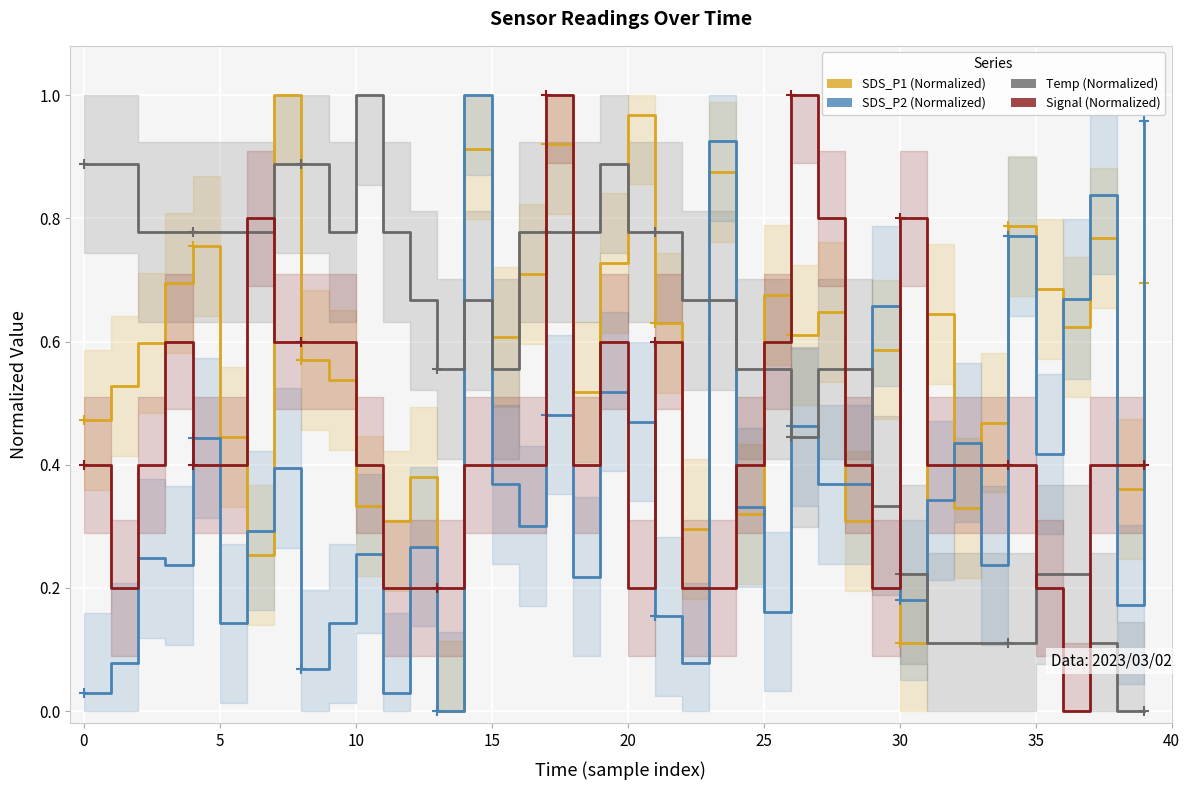

What is the approximate value of Temp at 18?

0.8